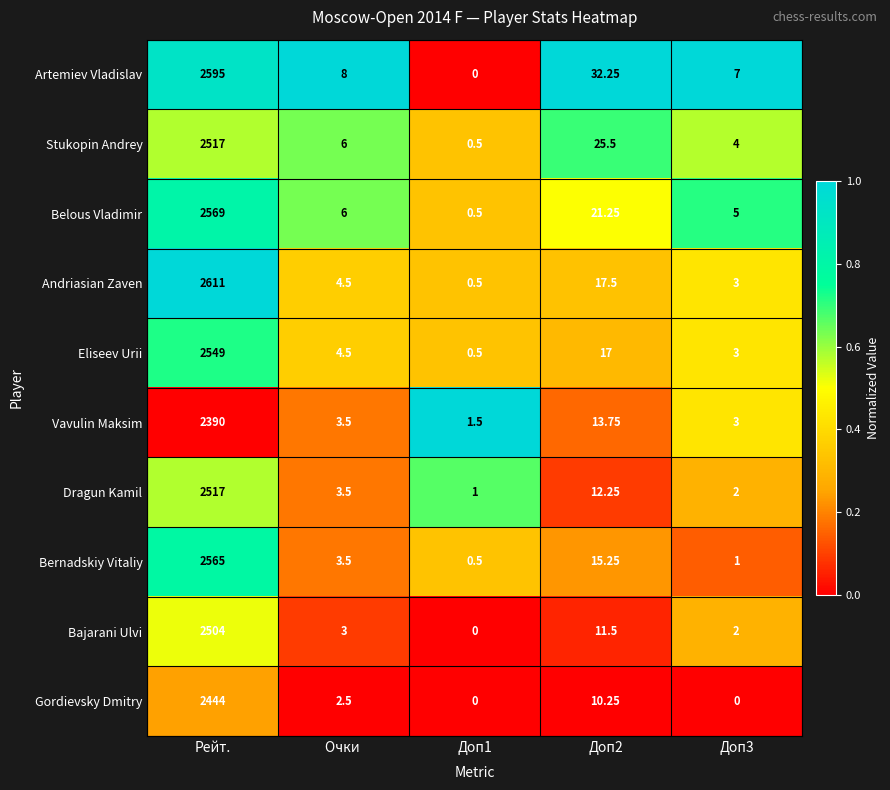

At which label does Artemiev Vladislav first exceed 8?

Рейт.